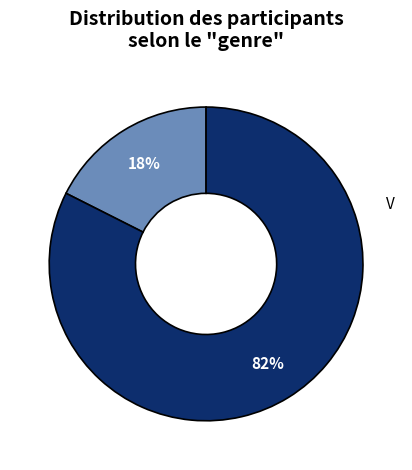

True or false: M accounts for 18% of the total.

True